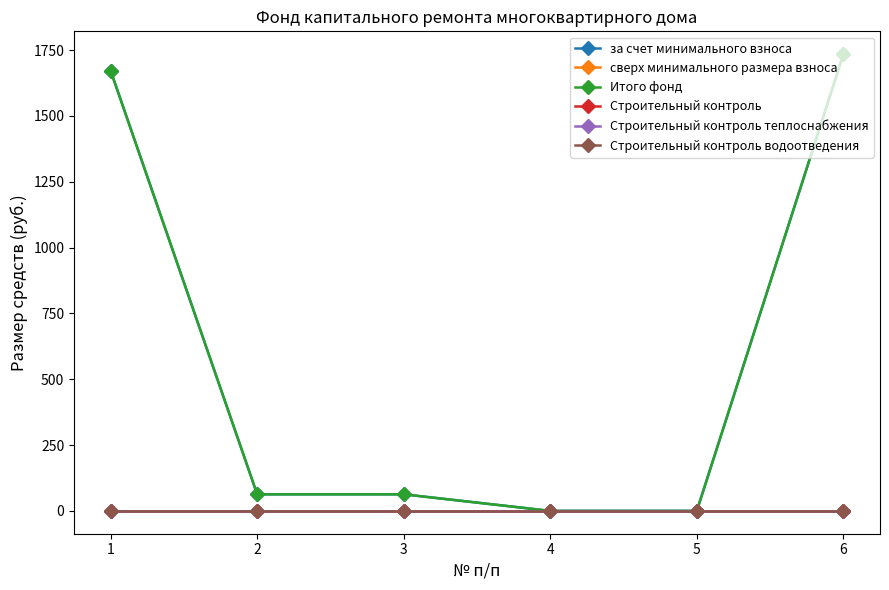

Does the chart have visible grid lines?

No